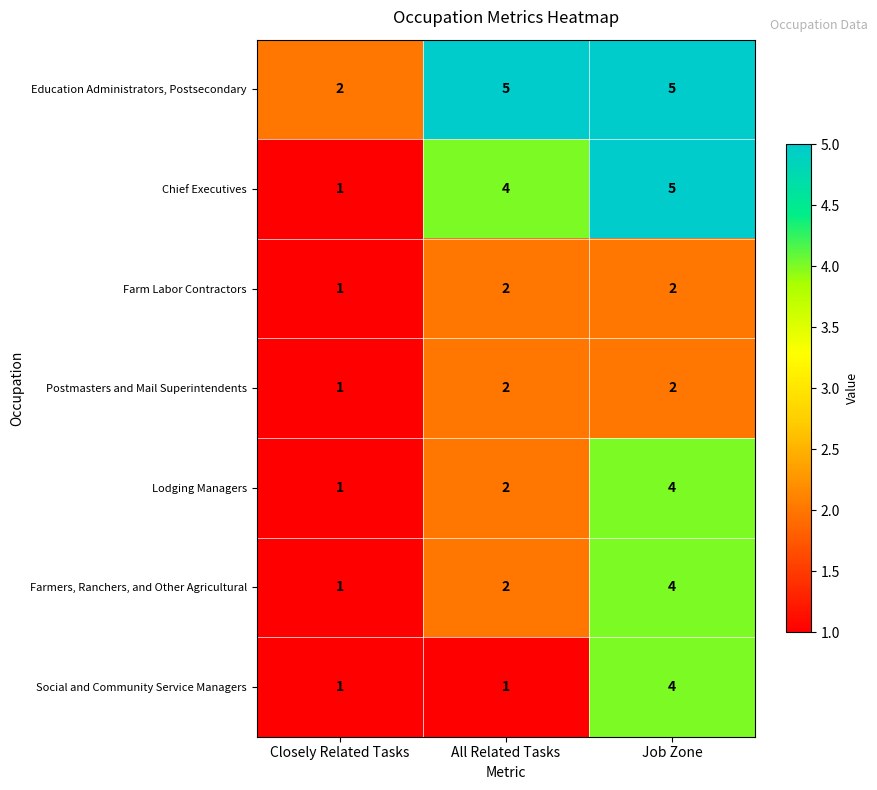

The value of Postmasters and Mail Superintendents at Job Zone is 2. True or false?

True